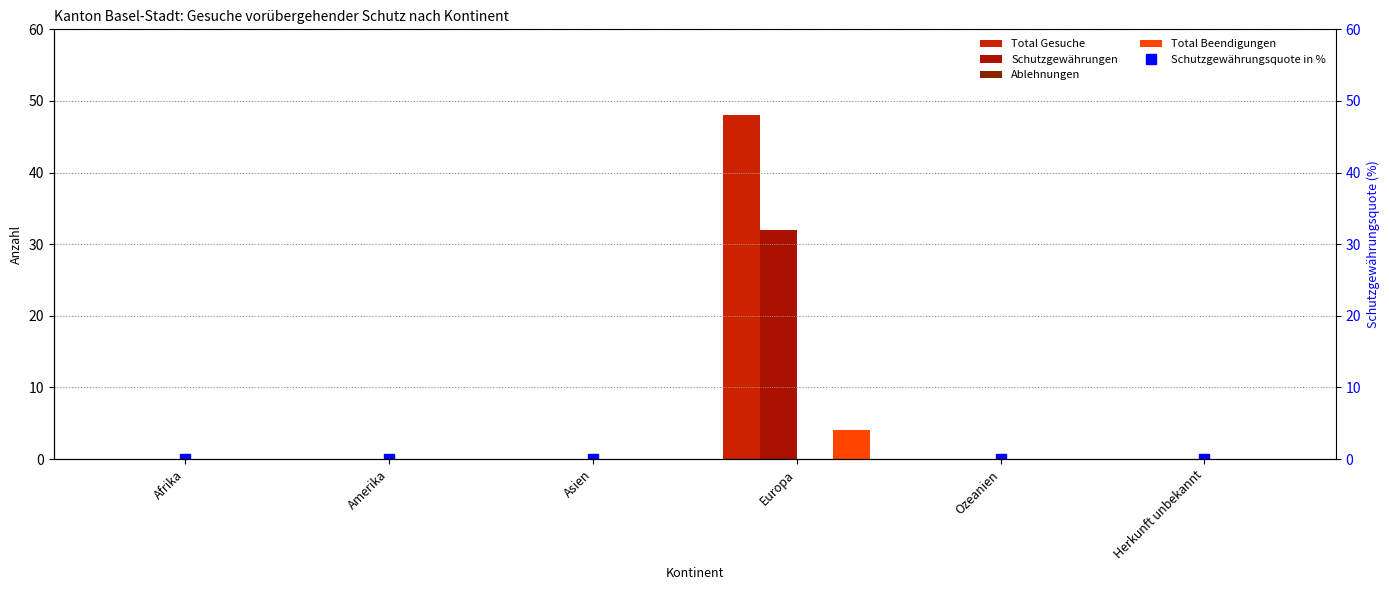

How many values in the Schutzgewährungen series exceed 0?

1